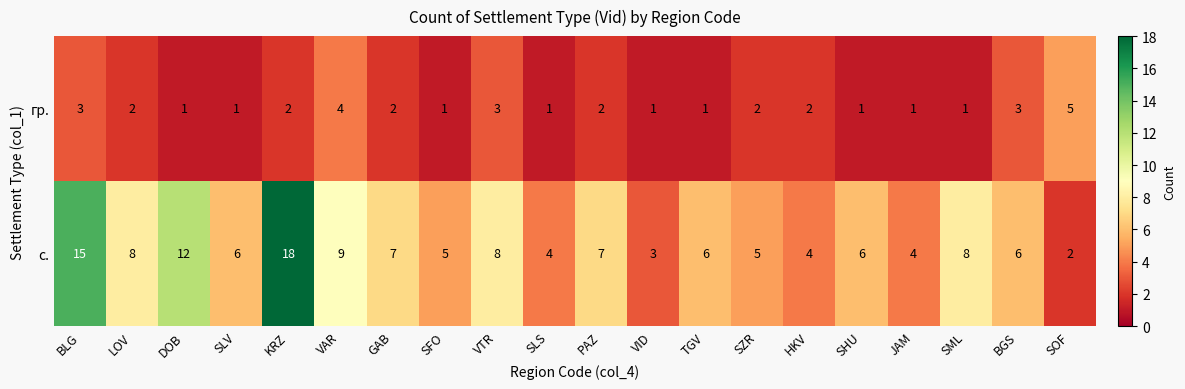

Which series has the largest range (max minus min)?

с.